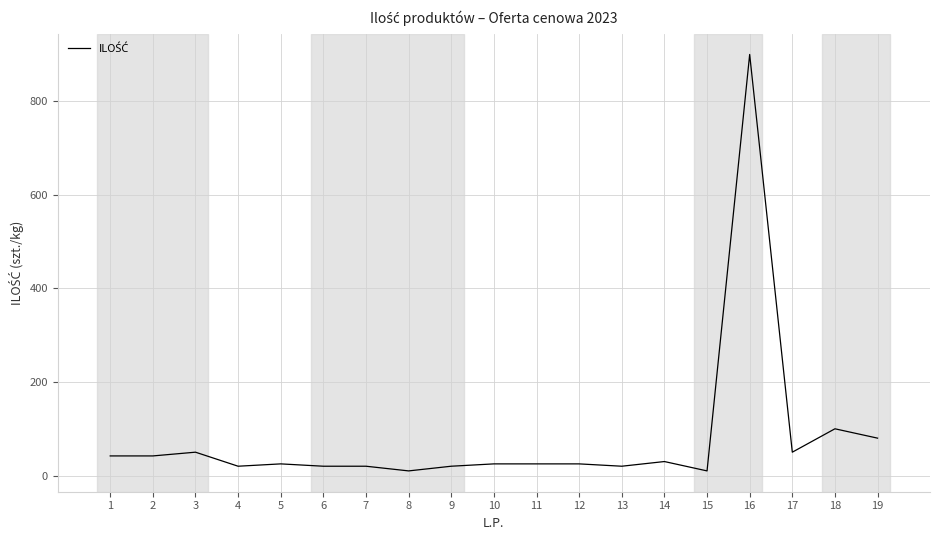

What is the sum of the values at 6 and 13?

40